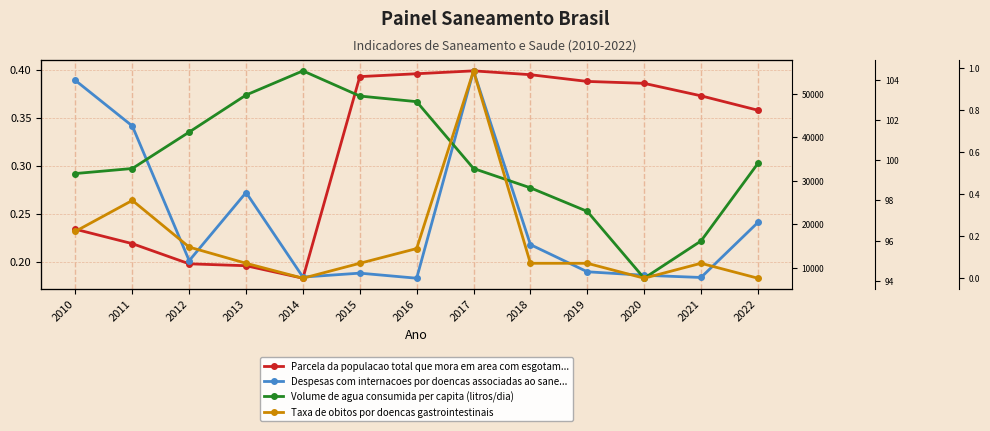

List the series in order of their peak value, lowest first.

Parcela da populacao total que mora em area com esgotamento sanitario, Taxa de obitos por doencas gastrointestinais, Volume de agua consumida per capita (litros/dia), Despesas com internacoes por doencas associadas ao saneamento